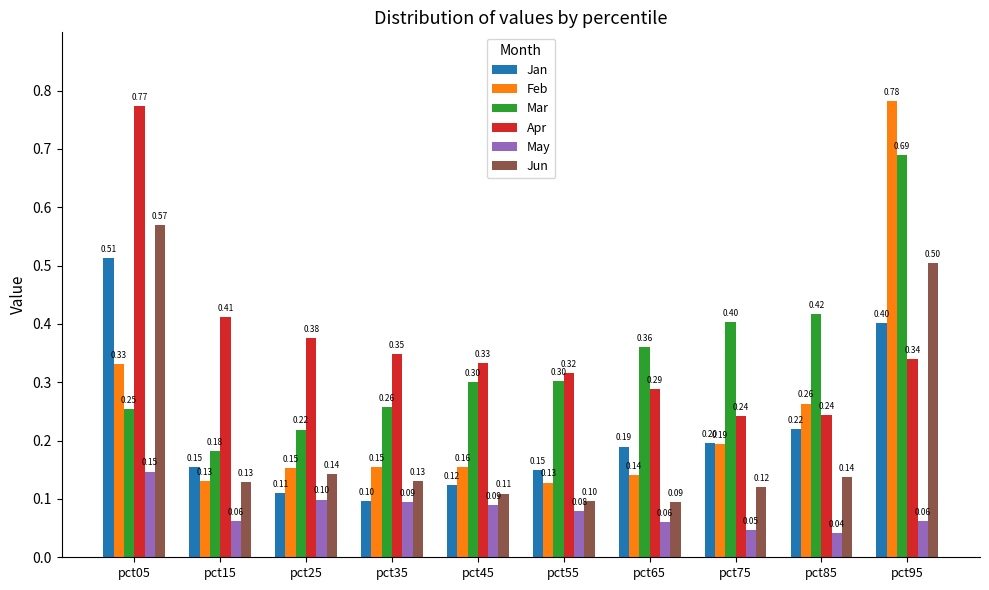

What is the difference between the maximum and minimum values in the Apr series?

0.5